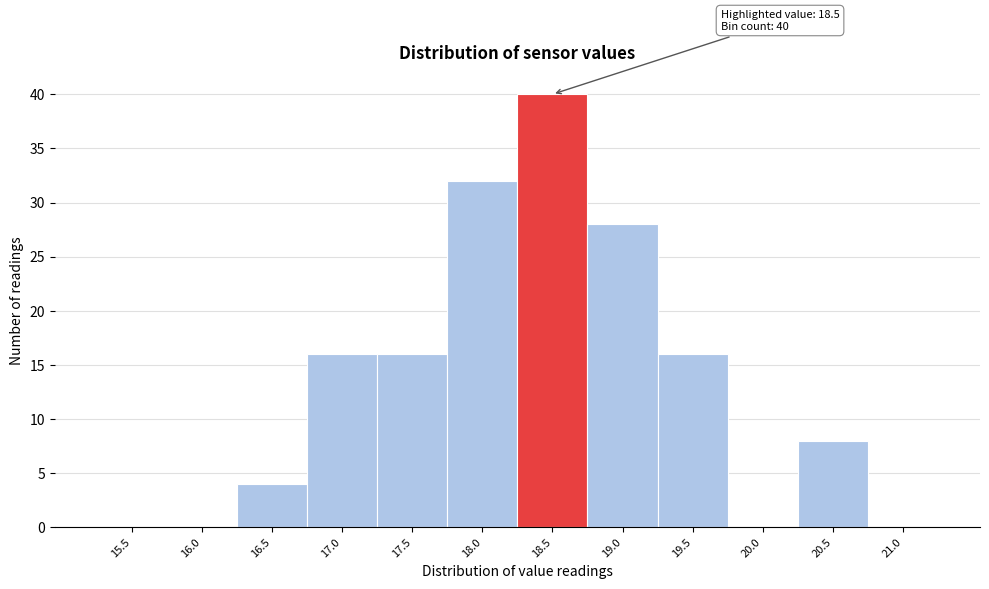

Reading left to right, transcribe all the data shown in this chart.

15.5=0	16.0=0	16.5=4	17.0=16	17.5=16	18.0=32	18.5=40	19.0=28	19.5=16	20.0=0	20.5=8	21.0=0